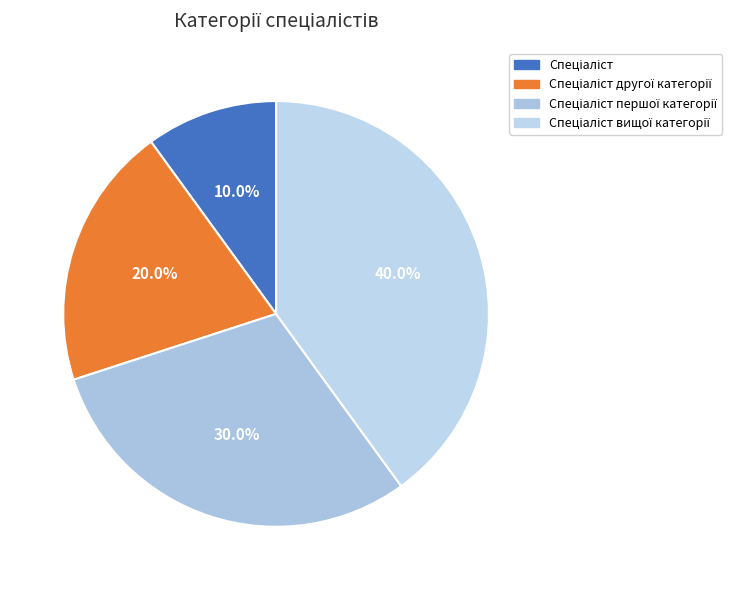

Count the number of slices in the pie.

4